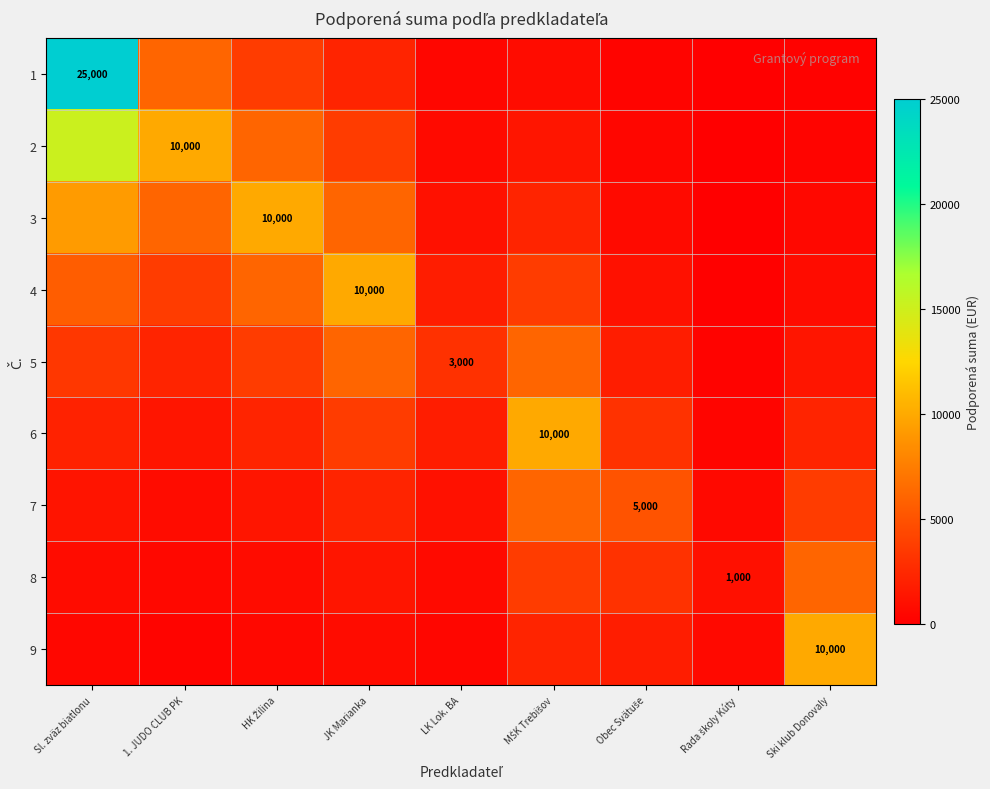

Which series has the widest spread of values?

1